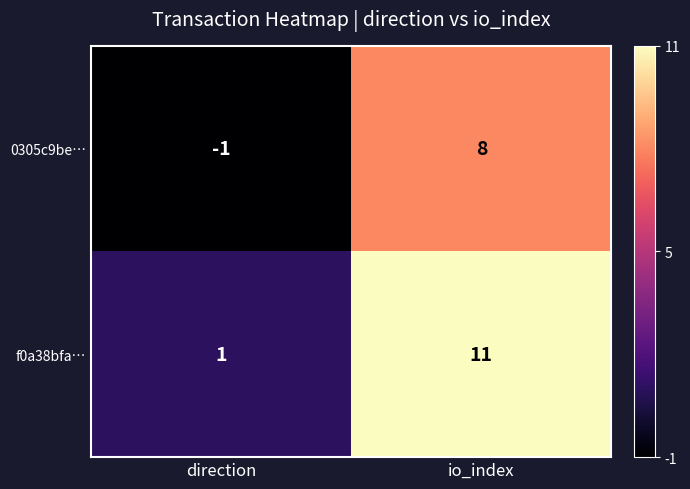

At direction, list the series in order from smallest to largest.

0305c9be…, f0a38bfa…